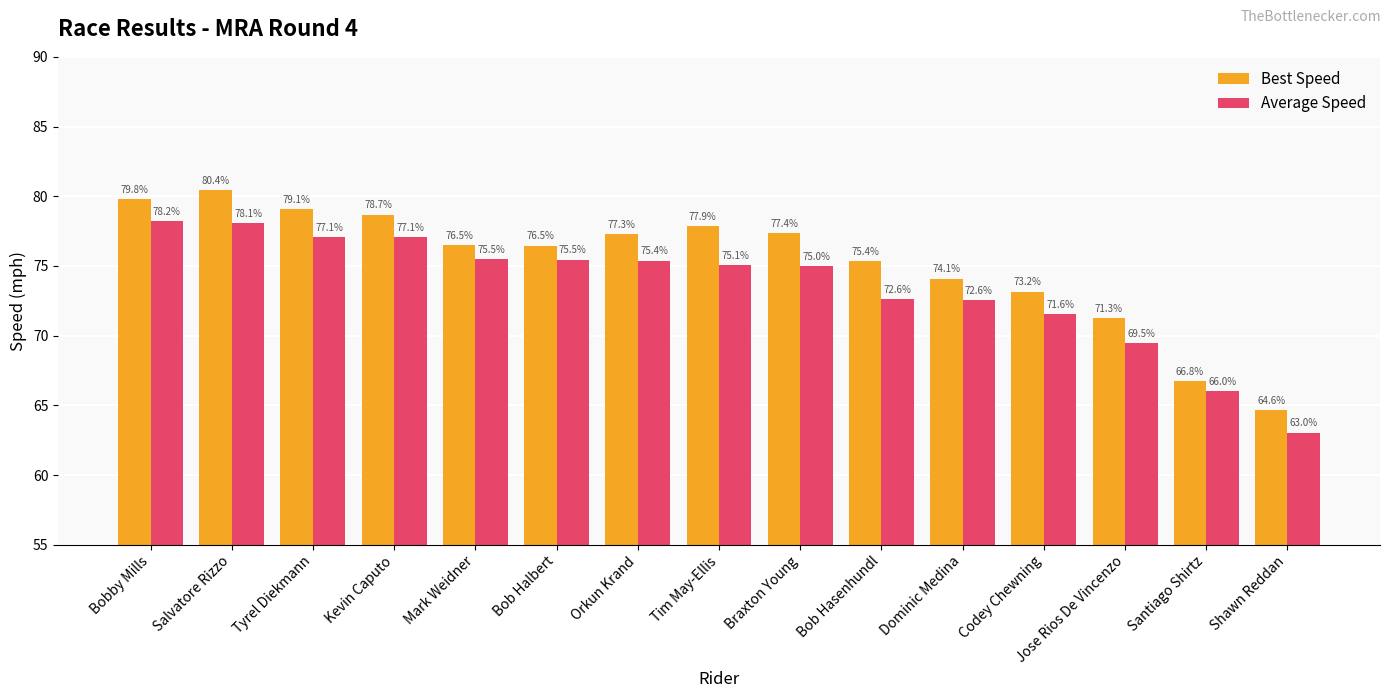

What is the value of the Best Speed bar at the 8th from the left?

77.9